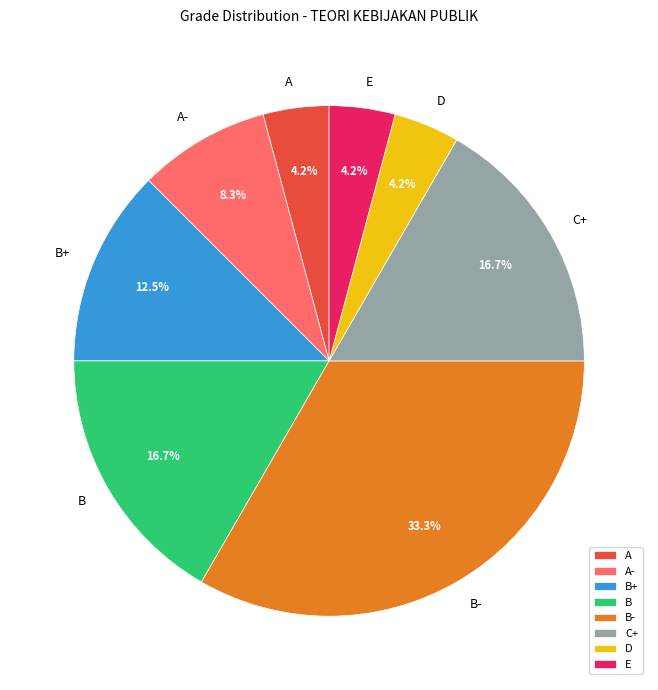

How much of the chart is everything except B?

83.3%